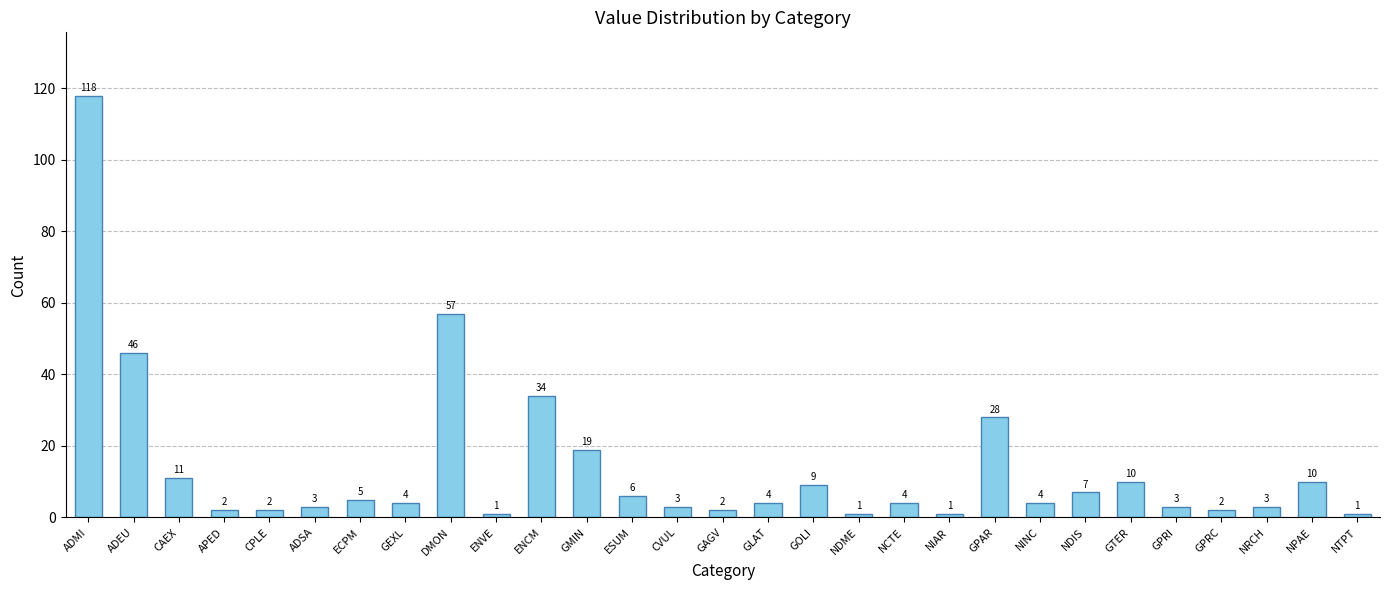

The value at GPAR is 28. True or false?

True